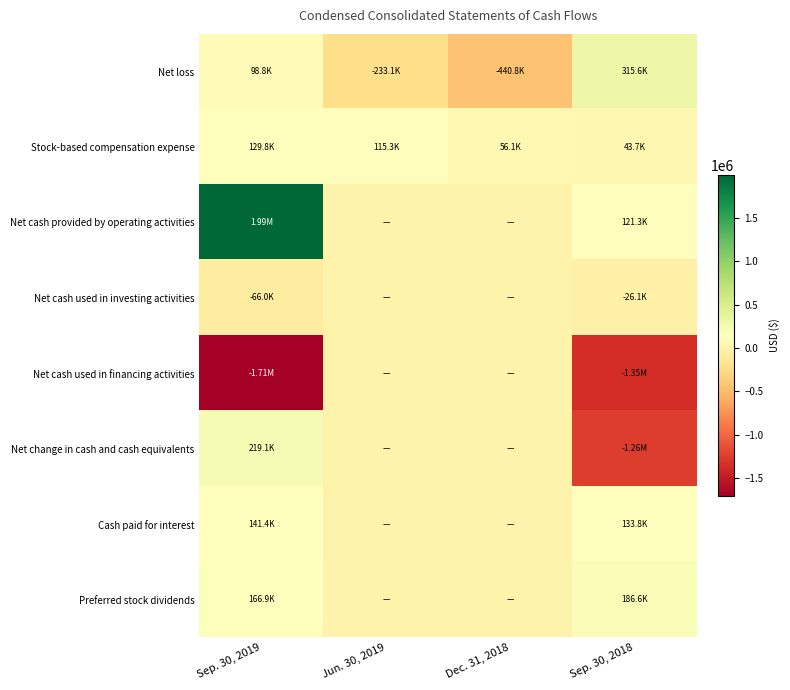

List the series in order of their peak value, lowest first.

Net cash used in investing activities, Net cash used in financing activities, Stock-based compensation expense, Cash paid for interest, Preferred stock dividends, Net change in cash and cash equivalents, Net loss, Net cash provided by operating activities